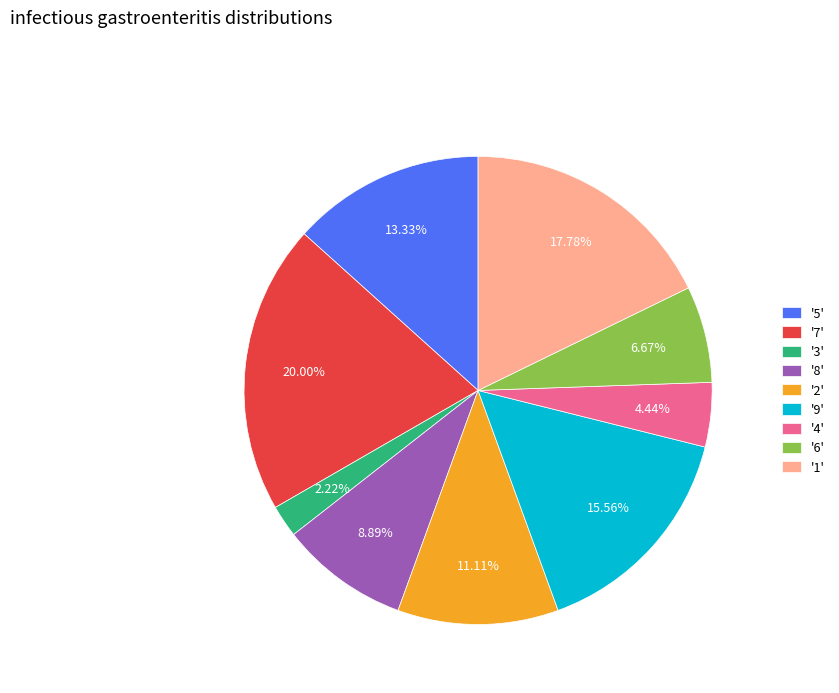

Is there any slice that represents more than half of the pie?

No